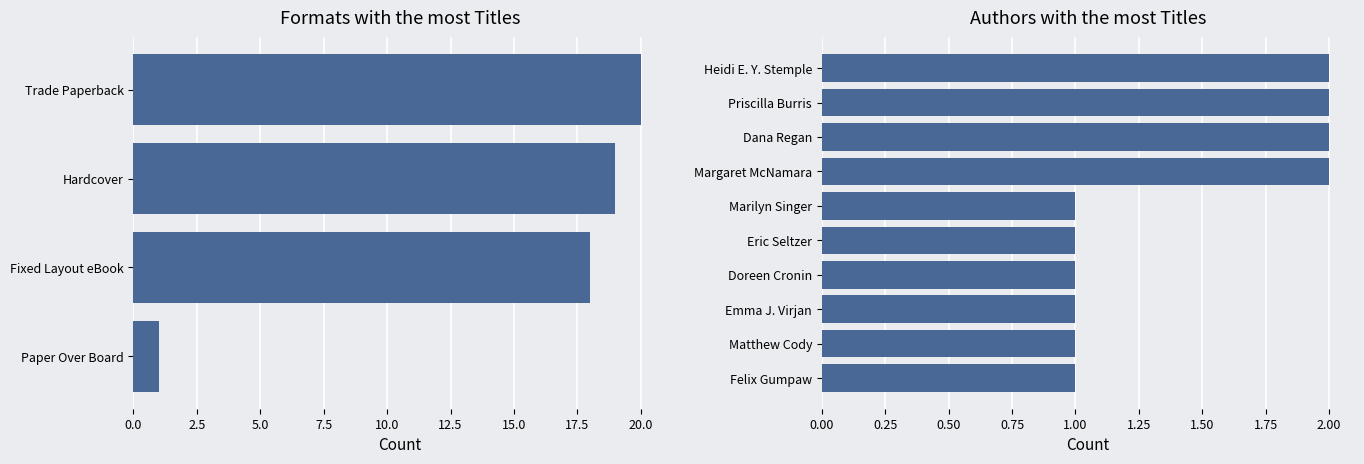

What is the change in value from Fixed Layout eBook to Hardcover?

+1